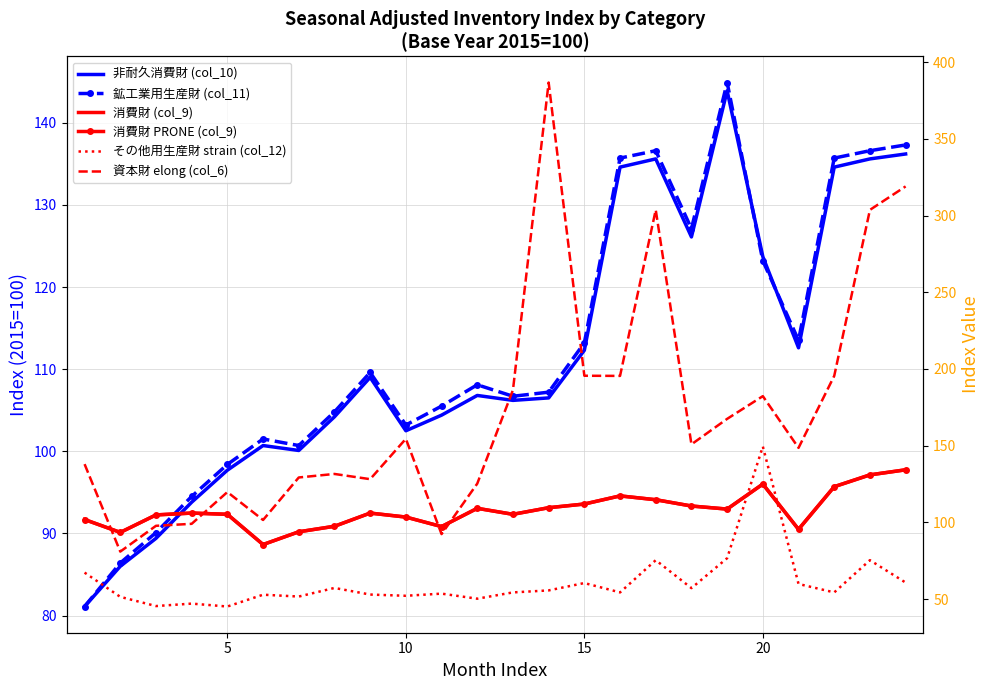

List the series in order of their peak value, highest first.

col_6 (資本財) elong, col_12 (その他用生産財) strain, col_11 (鉱工業用生産財), col_10 (非耐久消費財), col_9 (消費財), col_9 PRONE